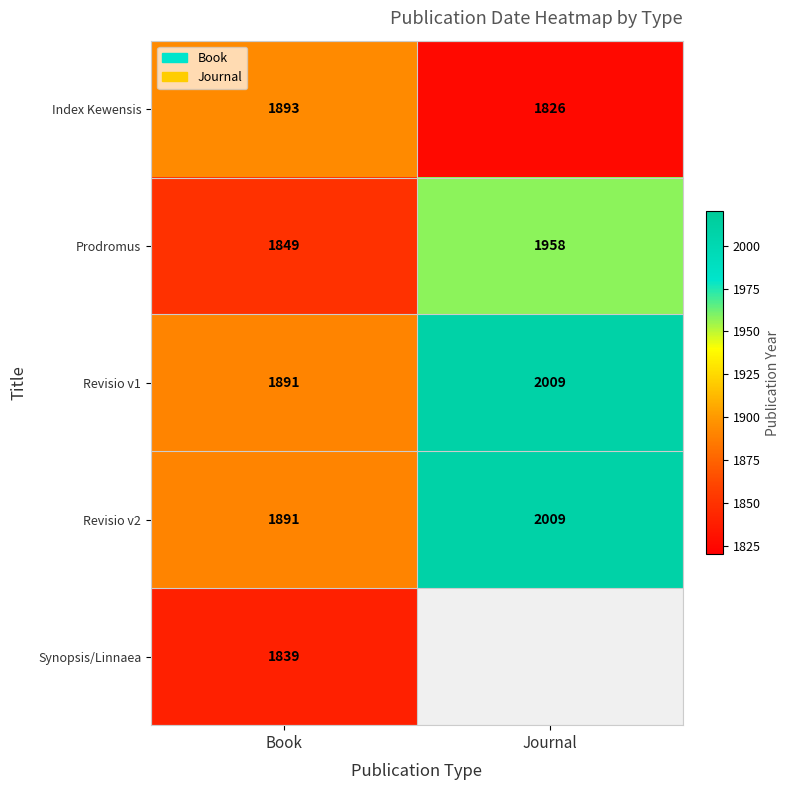

Read the Index Kewensis value at Journal, to the nearest 10.

1830